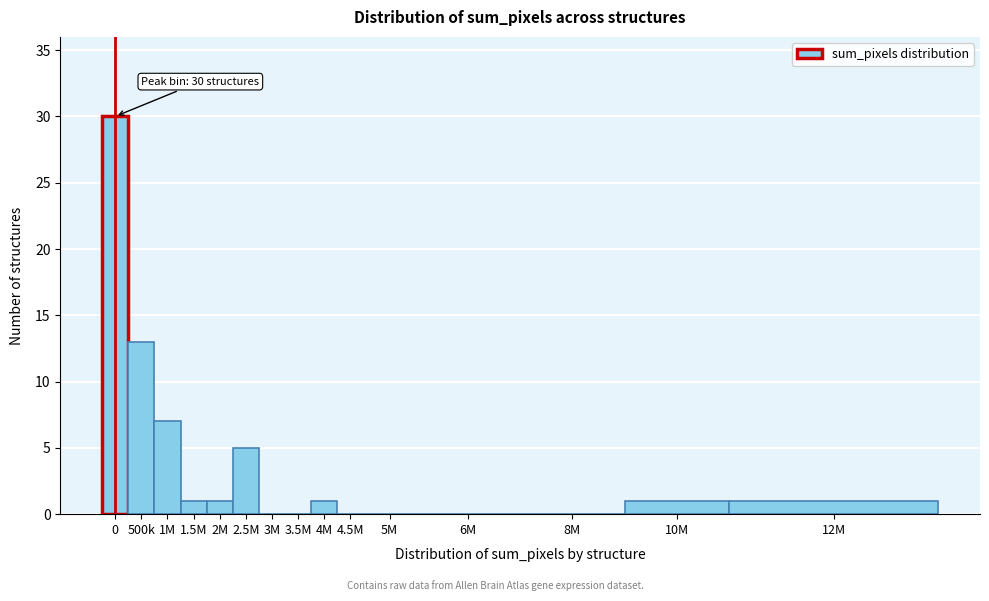

Reading right to left, list all the values displayed in this chart.

12M=1	10M=1	8M=0	6M=0	5M=0	4.5M=0	4M=1	3.5M=0	3M=0	2.5M=5	2M=1	1.5M=1	1M=7	500k=13	0=30